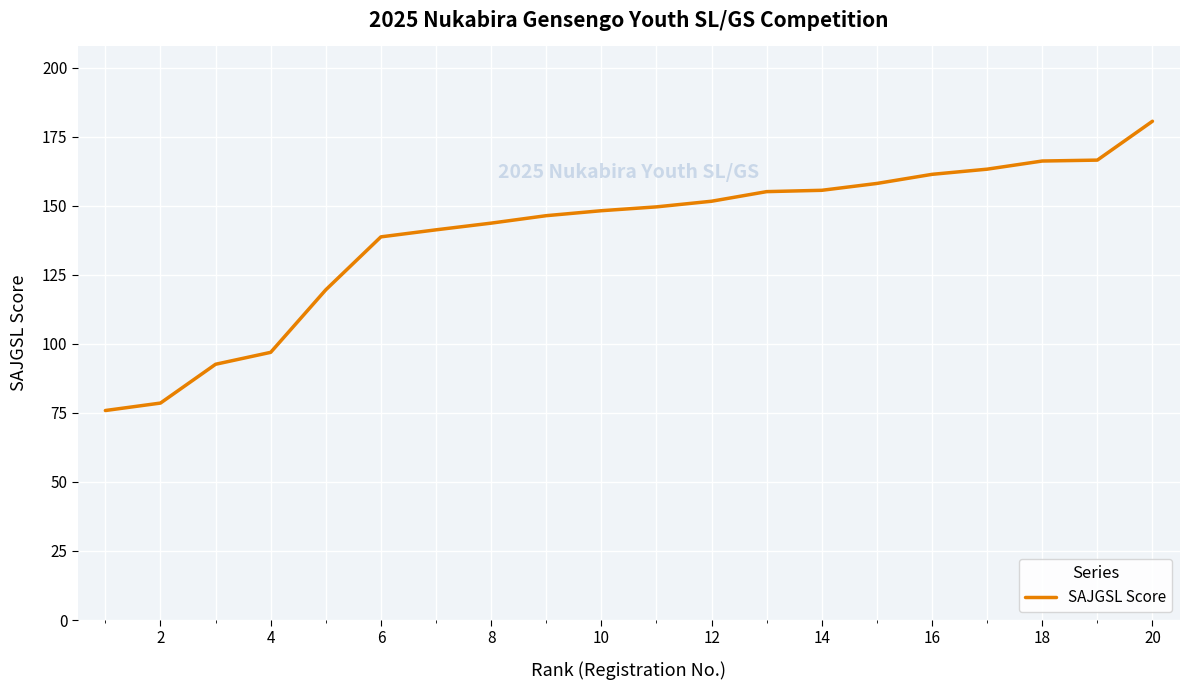

What is the maximum value shown in the chart?

180.6